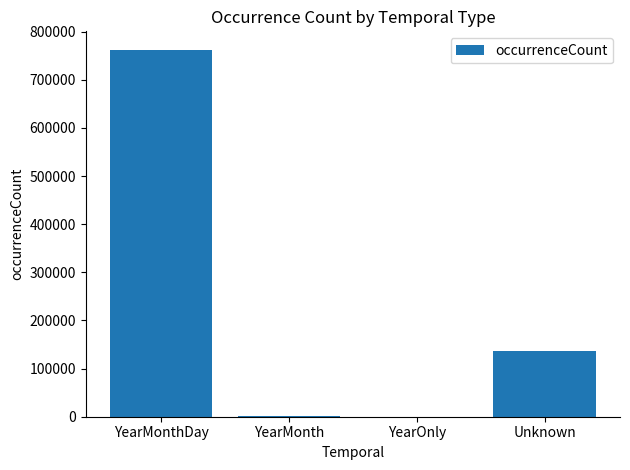

What is the sum of the values at Unknown and YearOnly?

136664